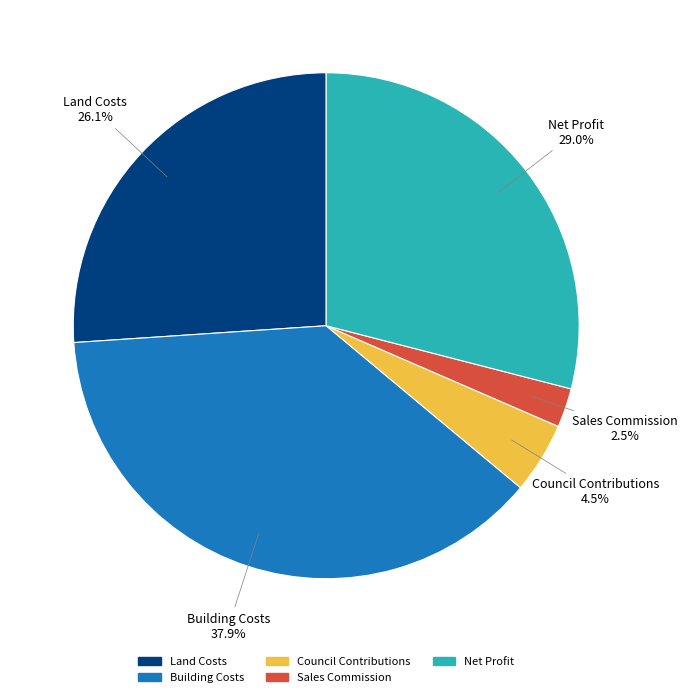

Approximately how many times larger is the value at Net Profit compared to Building Costs?

0.8